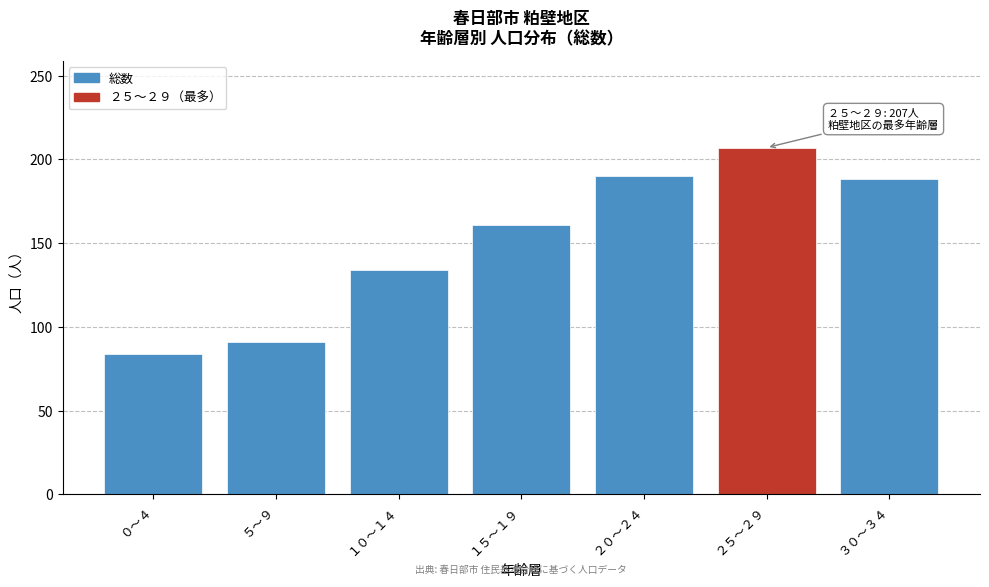

Reading left to right, what are all the values shown in this chart?

０～４=84	５～９=91	１０～１４=134	１５～１９=161	２０～２４=190	２５～２９=207	３０～３４=188